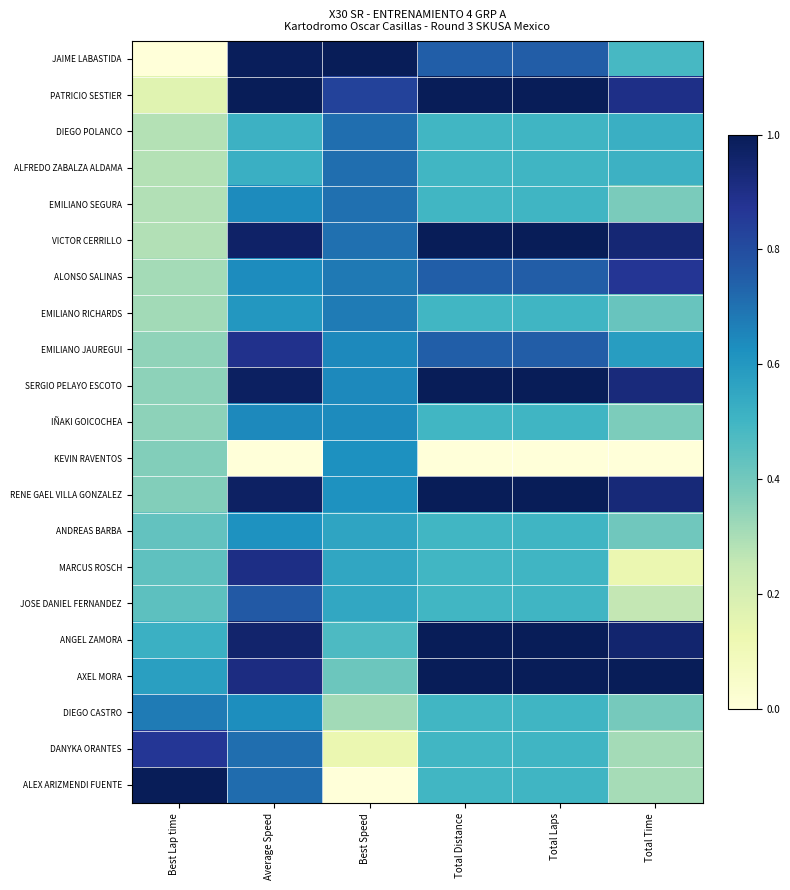

What is the total value across all series at Total Distance?

13.7